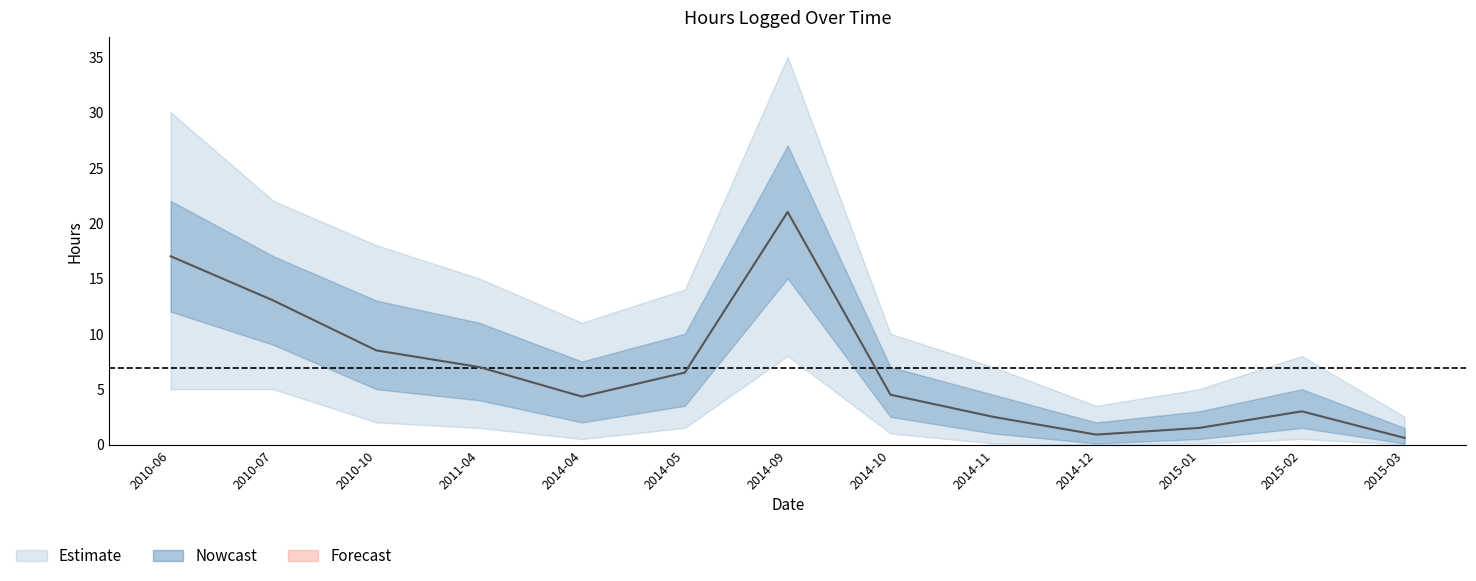

List the series in order of their peak value, lowest first.

hours_outer_lower, hours_lower, hours_center, hours_upper, hours_outer_upper